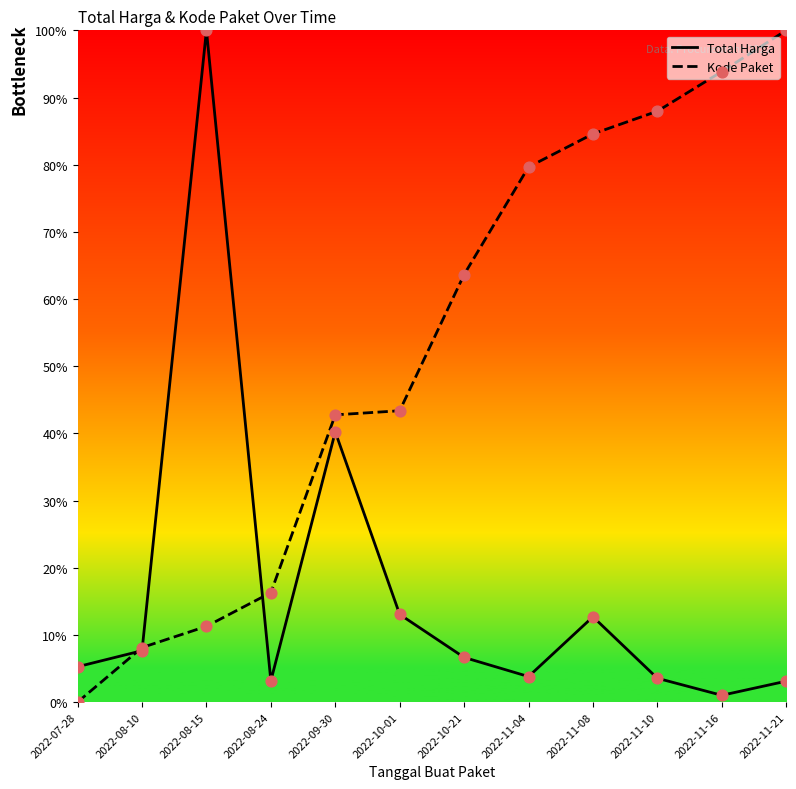

What is the total value across all series at 2022-07-28?

5.3